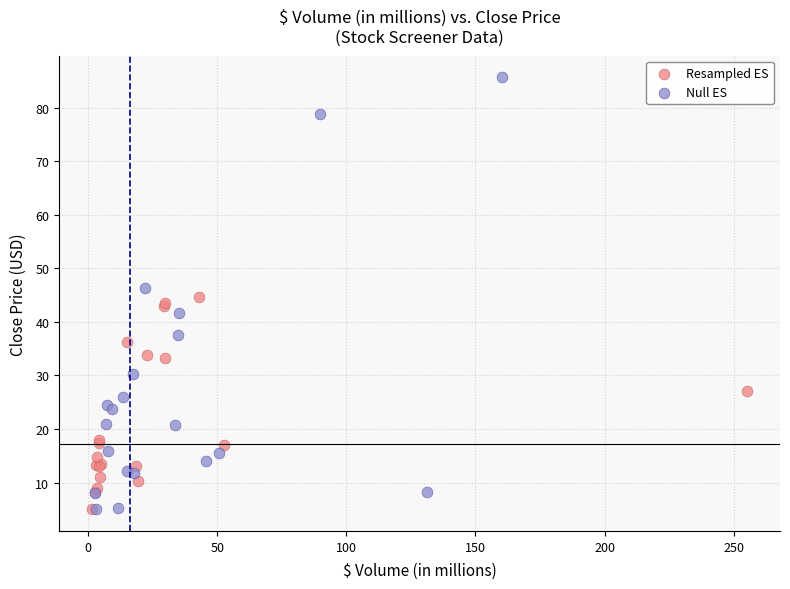

Which series has the largest Y range (max minus min)?

Null ES